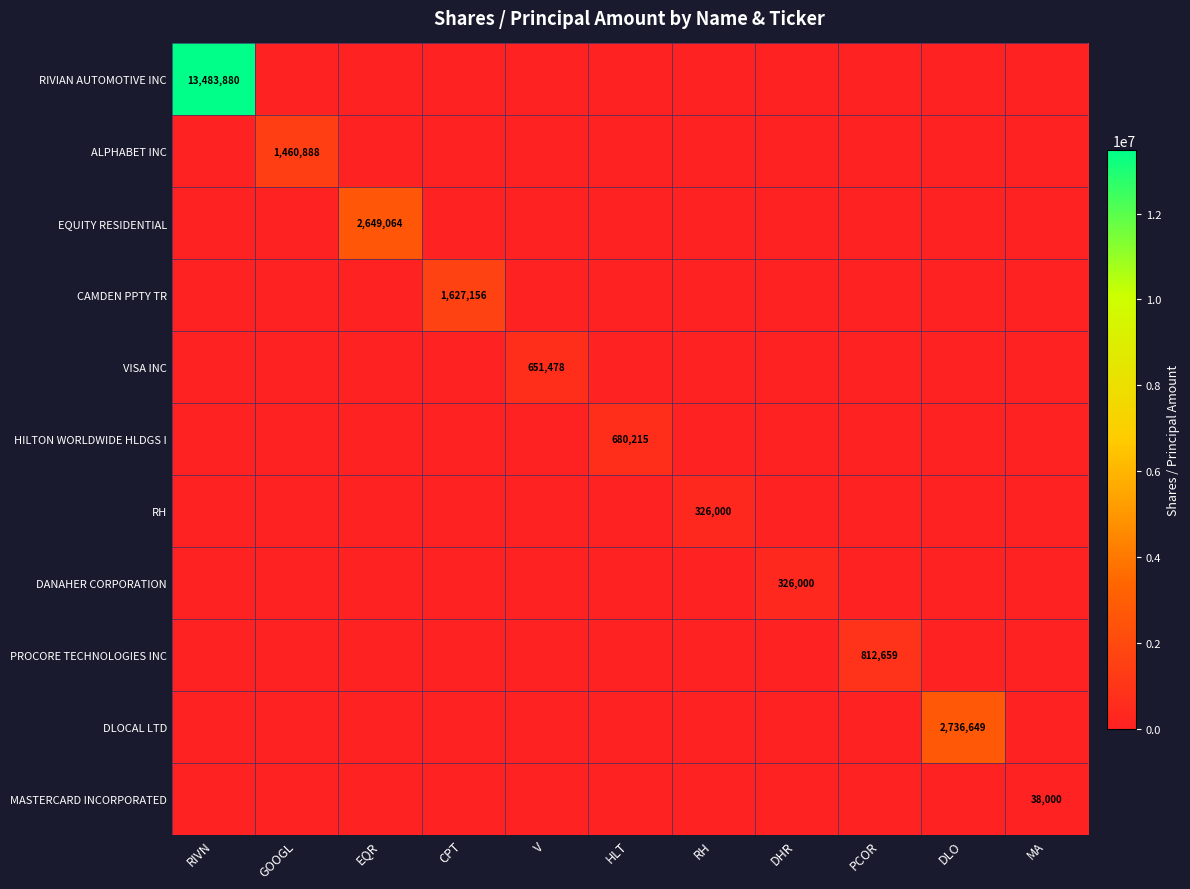

The HILTON WORLDWIDE HLDGS I series shows 0 at CPT. True or false?

True